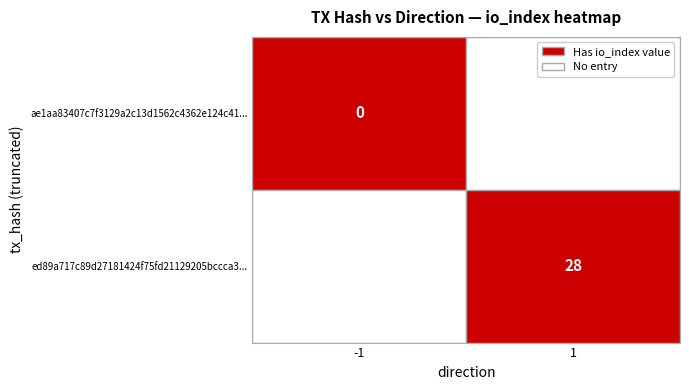

What is the difference between the ed89a717c89d27181424f75fd21129205bccca3 values at 1 and -1?

28